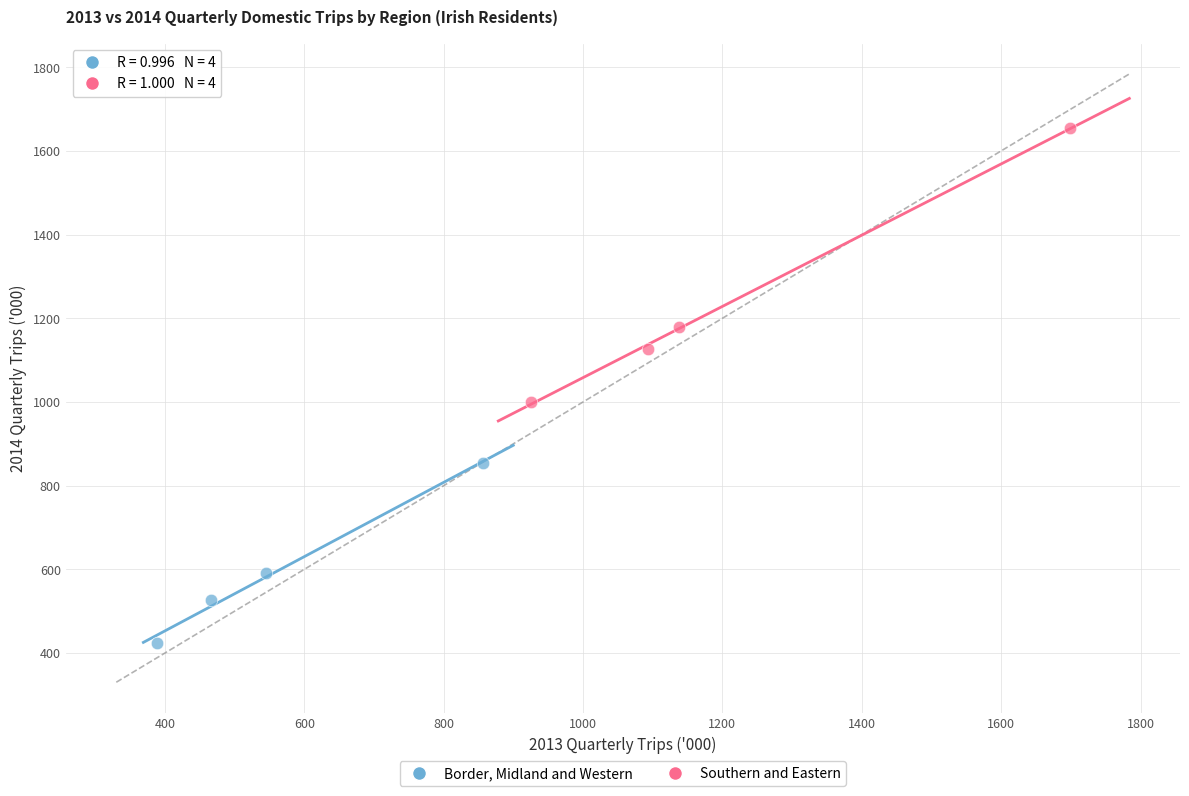

What are all the series names shown in the legend?

Border, Midland and Western, Southern and Eastern